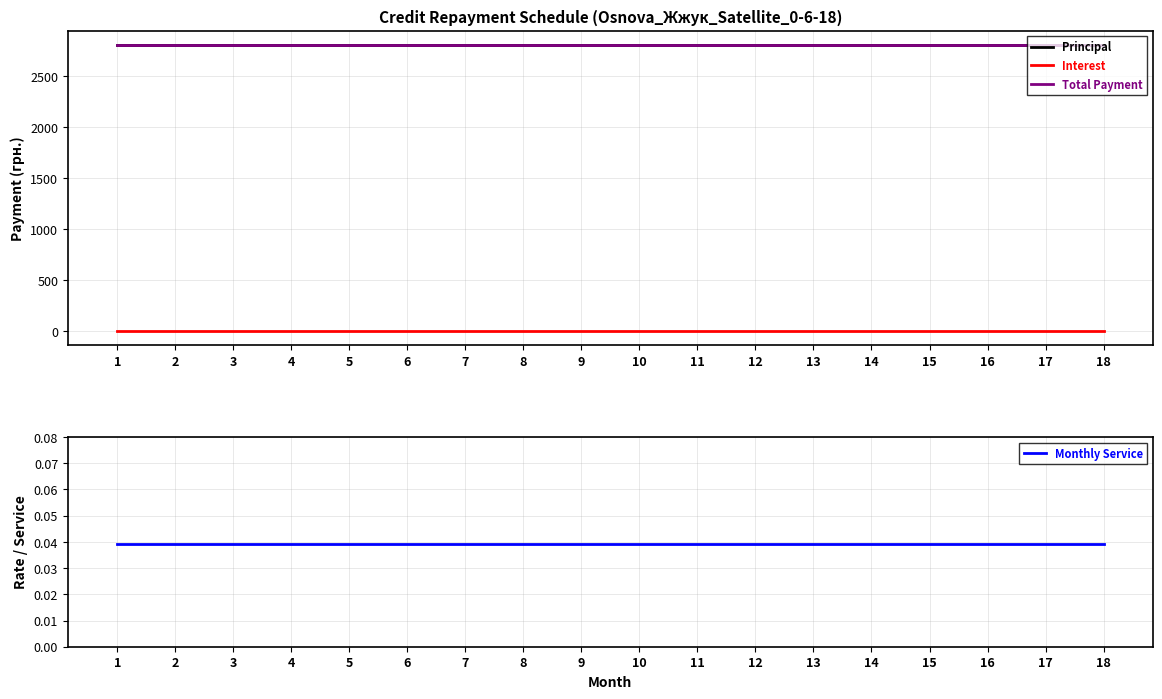

At how many categories does at least one series exceed 791?

18